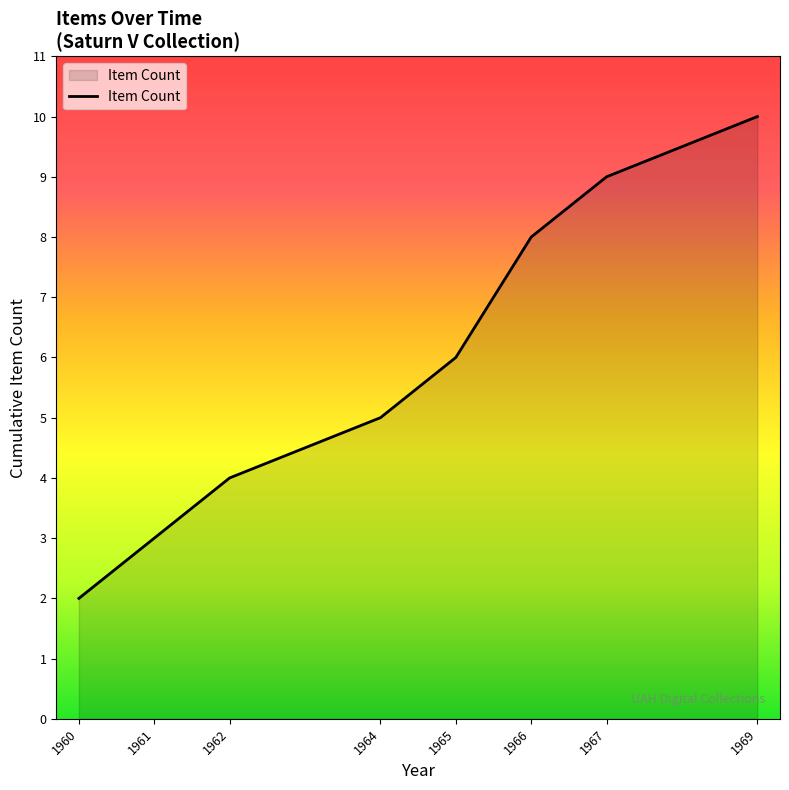

What is the change in value from 1962 to 1966?

+4